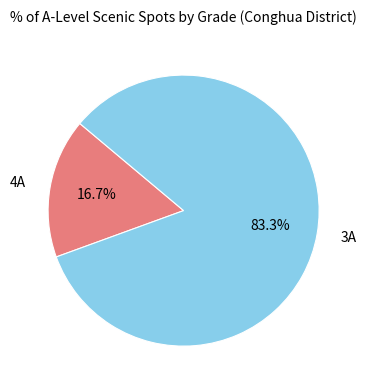

Which has a higher value, 3A or 4A?

3A